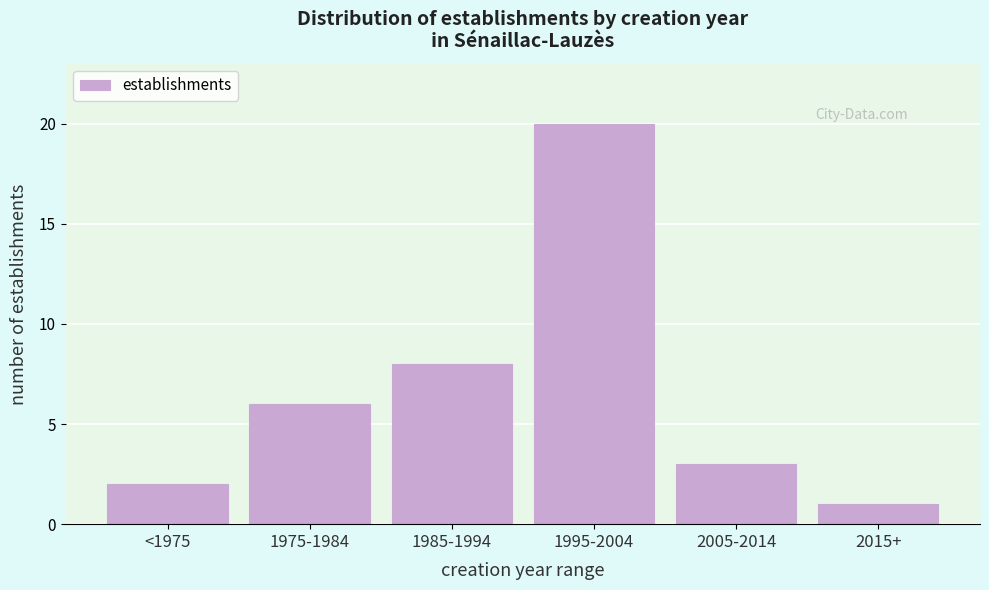

Reading left to right, list all the values displayed in this chart.

2	6	8	20	3	1